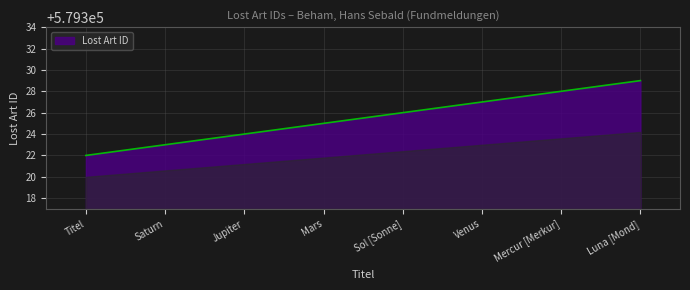

What position from the left is Saturn?

2